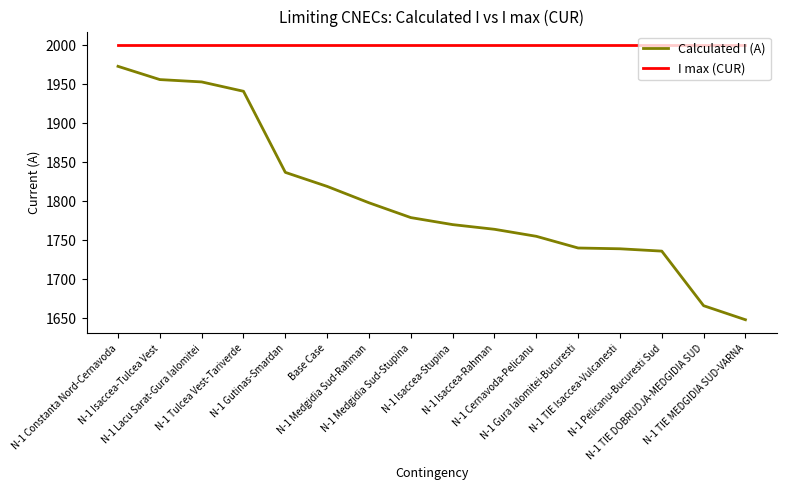

Which series has the widest spread of values?

Calculated I (A)